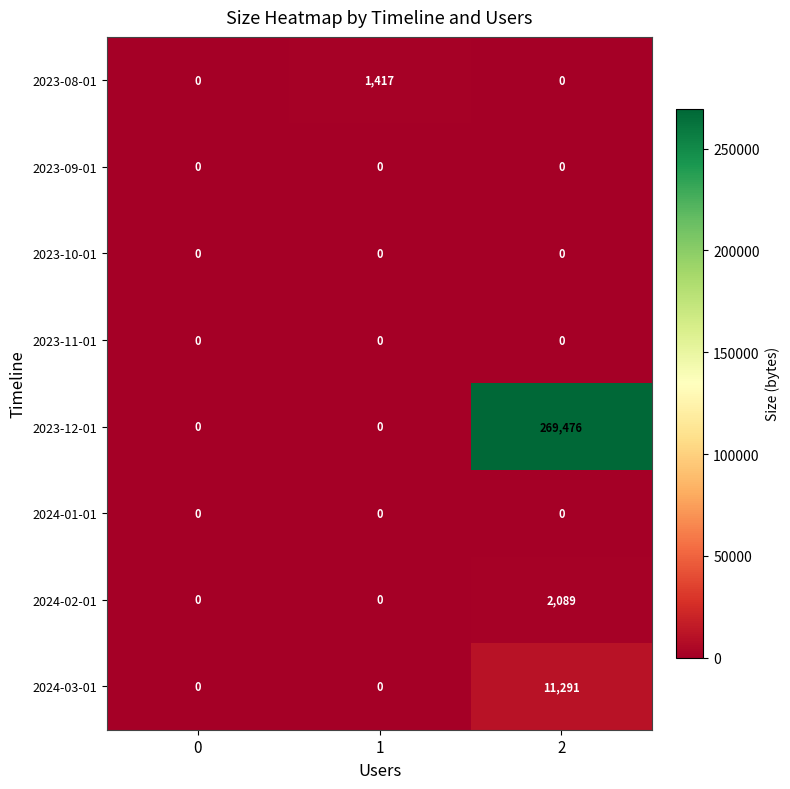

Count the number of categories in the chart.

3